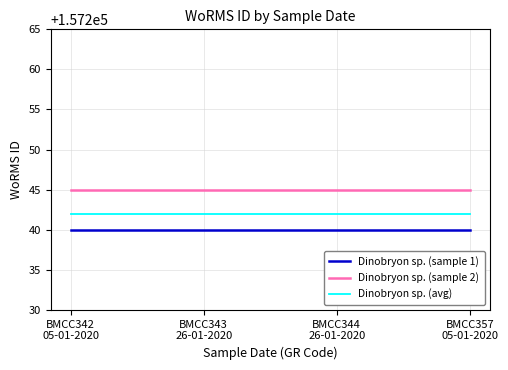

What are all the series names shown in the legend?

Dinobryon sp. (sample 1), Dinobryon sp. (sample 2), Dinobryon sp. (avg)